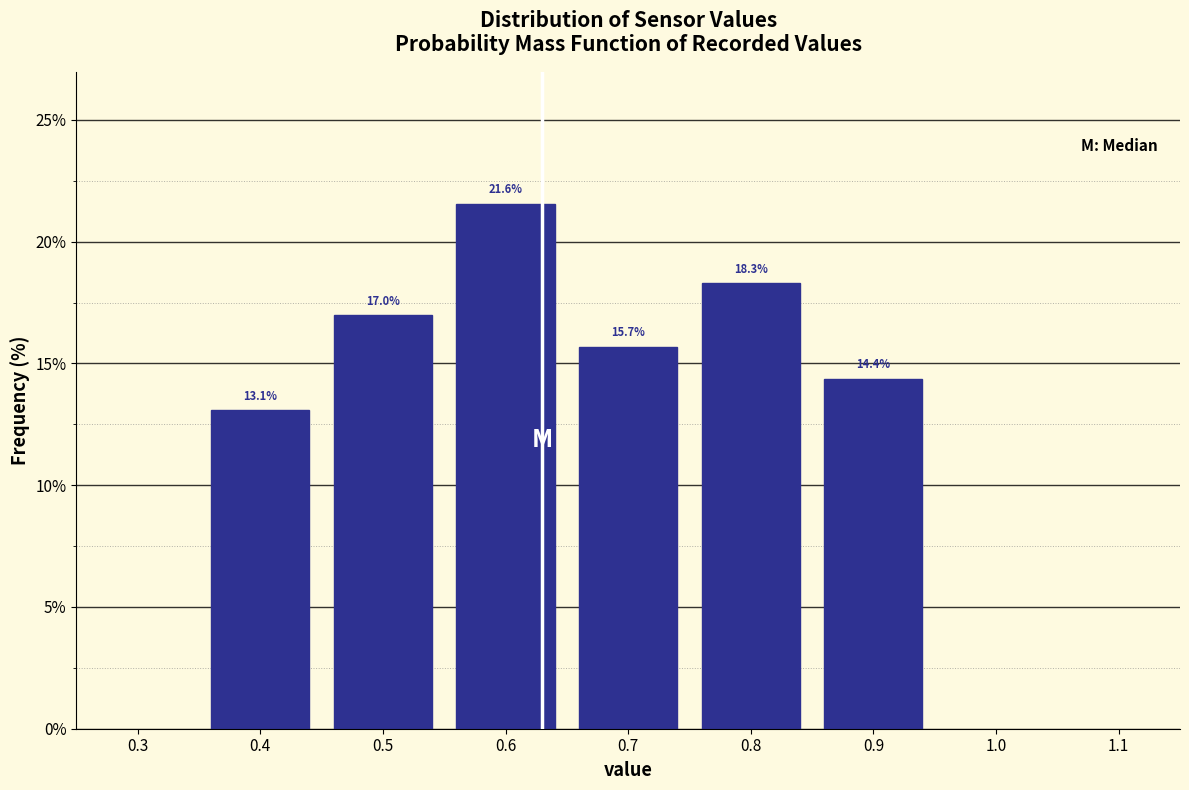

Reading left to right, list every bar in this chart as the range it spans on the x-axis followed by its height.

0.35 to 0.45: 13.1
0.45 to 0.55: 17.0
0.55 to 0.65: 21.6
0.65 to 0.75: 15.7
0.75 to 0.85: 18.3
0.85 to 0.95: 14.4